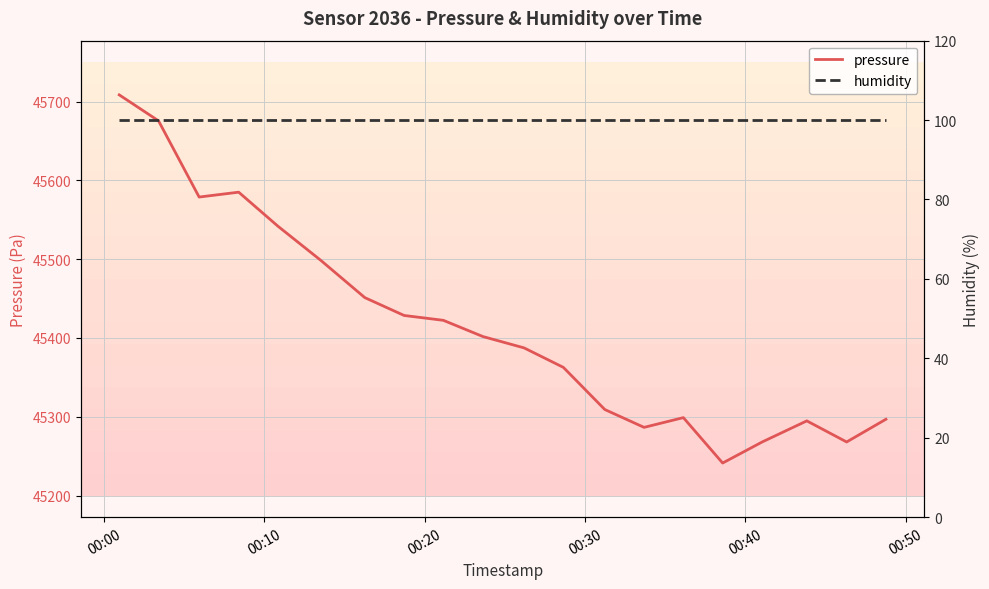

What is the maximum value for pressure?

45708.7